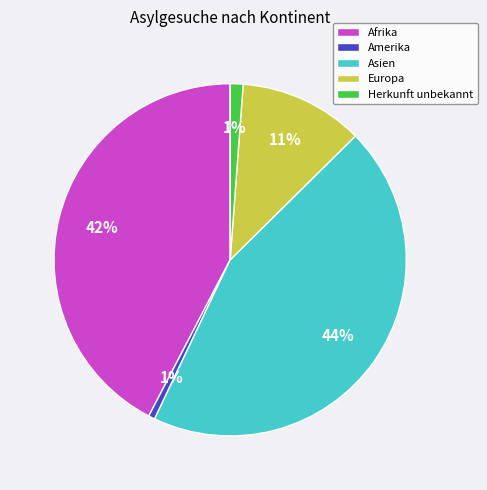

To the nearest percent, what is the average slice percentage?

20%